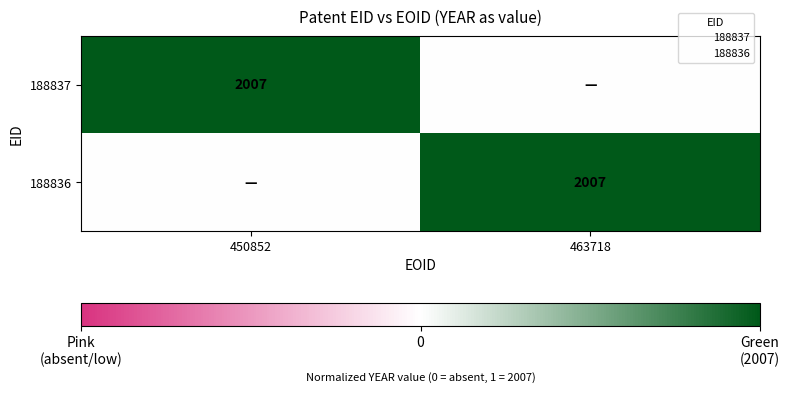

The value of 188837 at 450852 is 1. True or false?

False